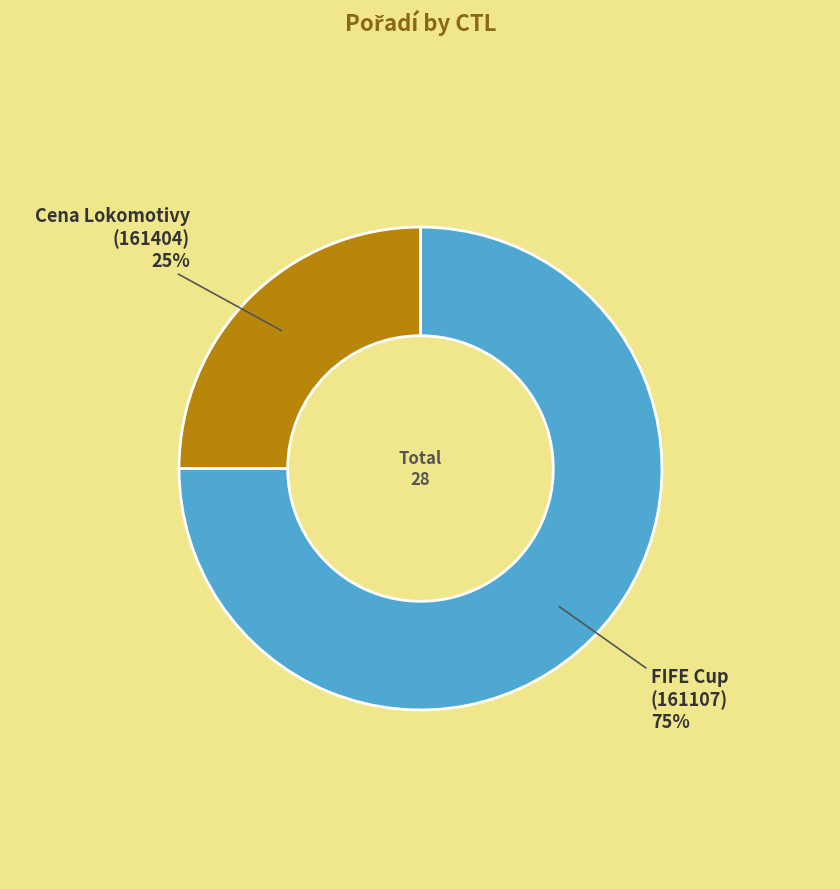

True or false: FIFE Cup (161107) 75% accounts for 67% of the total.

False